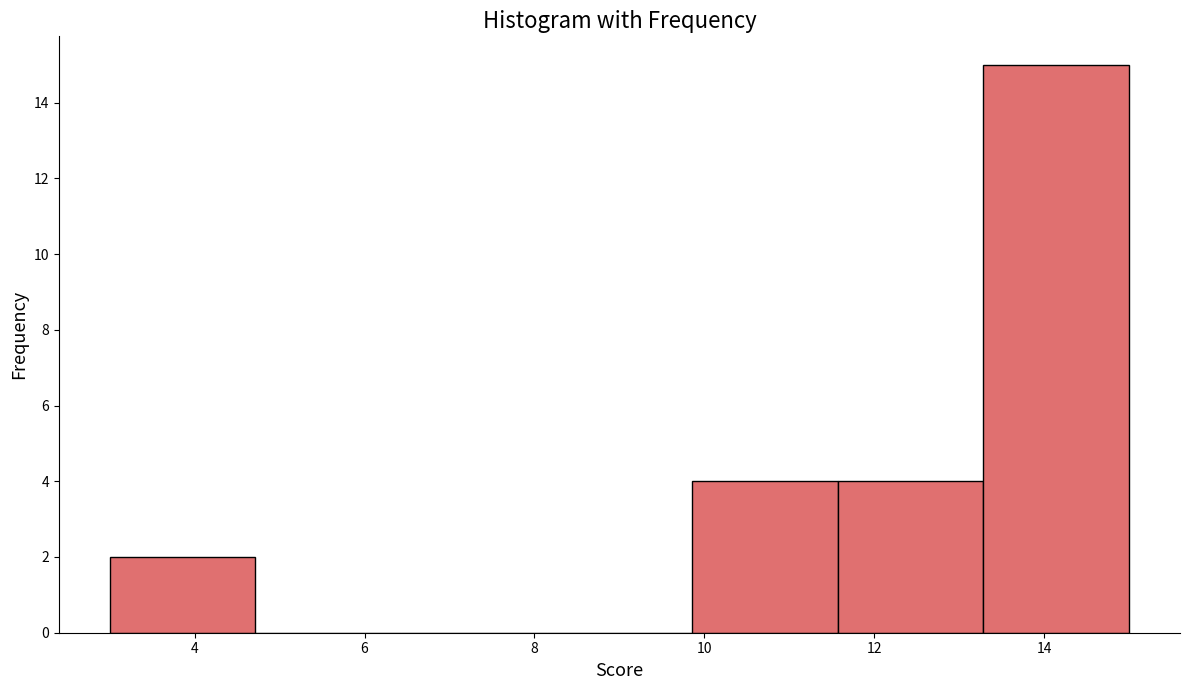

Reading left to right, transcribe this chart: for each bar, give the range it covers on the x-axis and its height. Neither the bar edges nor the heights are printed on the chart, so give them approximately, as read against the axes.

3.0 to 4.8: 2
4.8 to 6.4: 0
6.4 to 8.2: 0
8.2 to 9.8: 0
9.8 to 11.6: 4
11.6 to 13.2: 4
13.2 to 15.0: 15